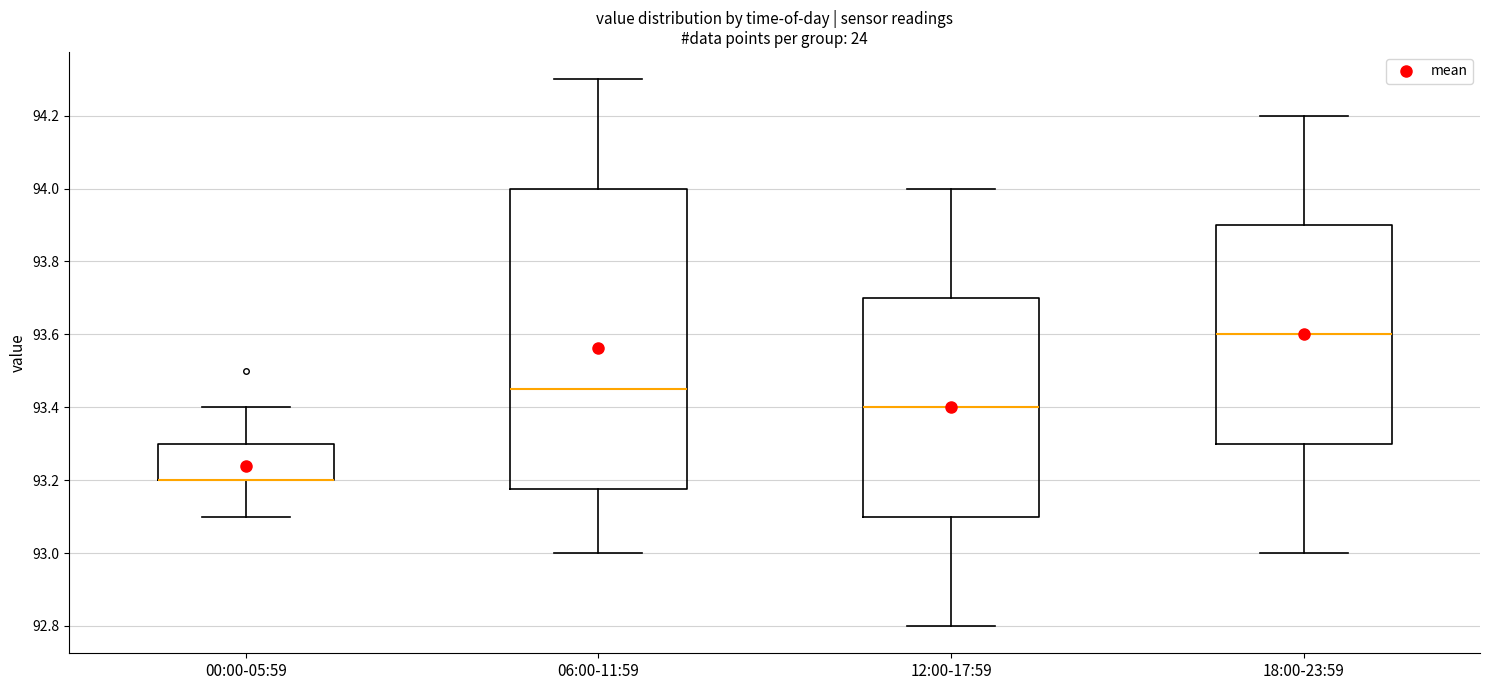

Where does the upper whisker of the box for 00:00-05:59 end on the y-axis? The values are not printed on the chart, so give them approximately, as read against the axis.

93.40